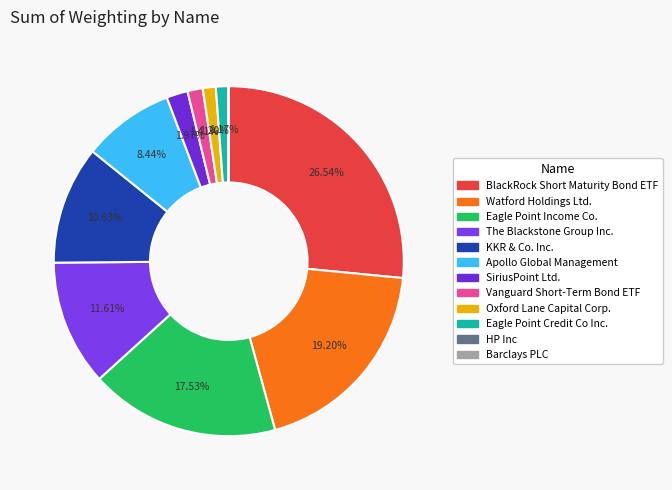

Count the number of slices in the pie.

12